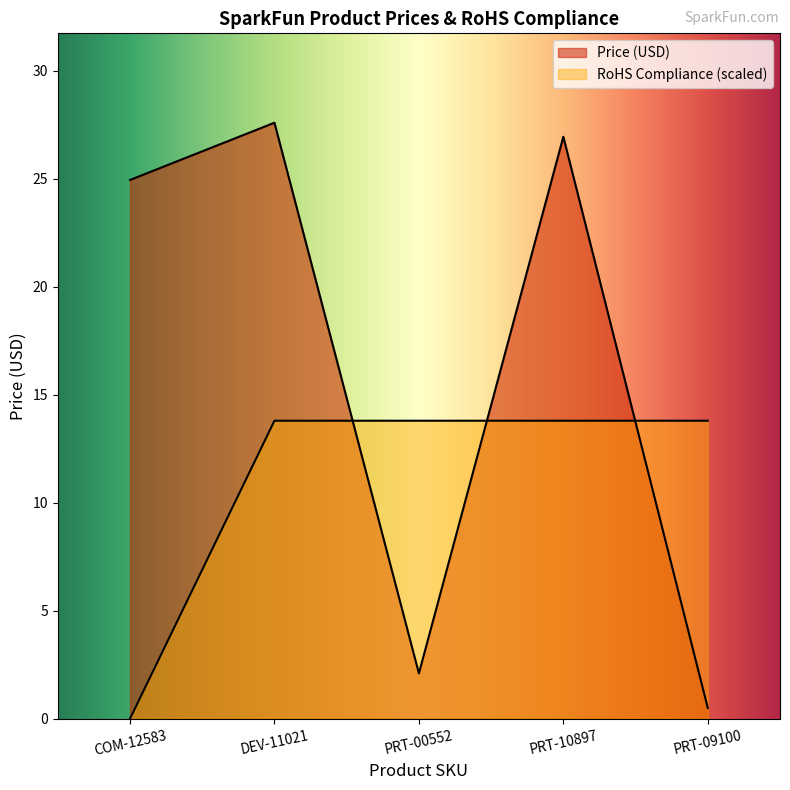

Between COM-12583 and PRT-00552, which series saw the biggest shift?

Price (USD)